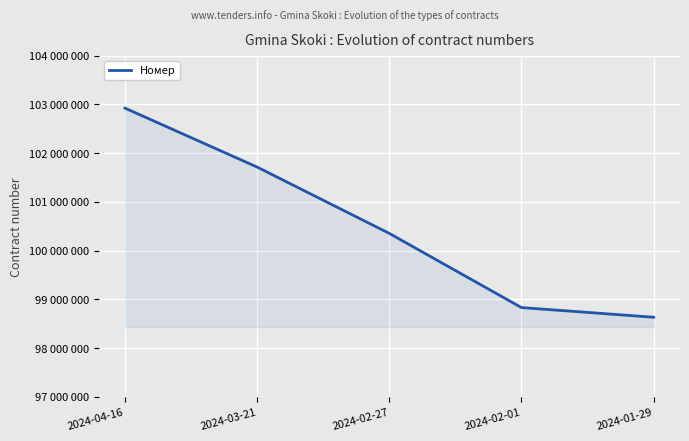

Between 2024-02-27 and 2024-01-29, which is larger?

2024-02-27